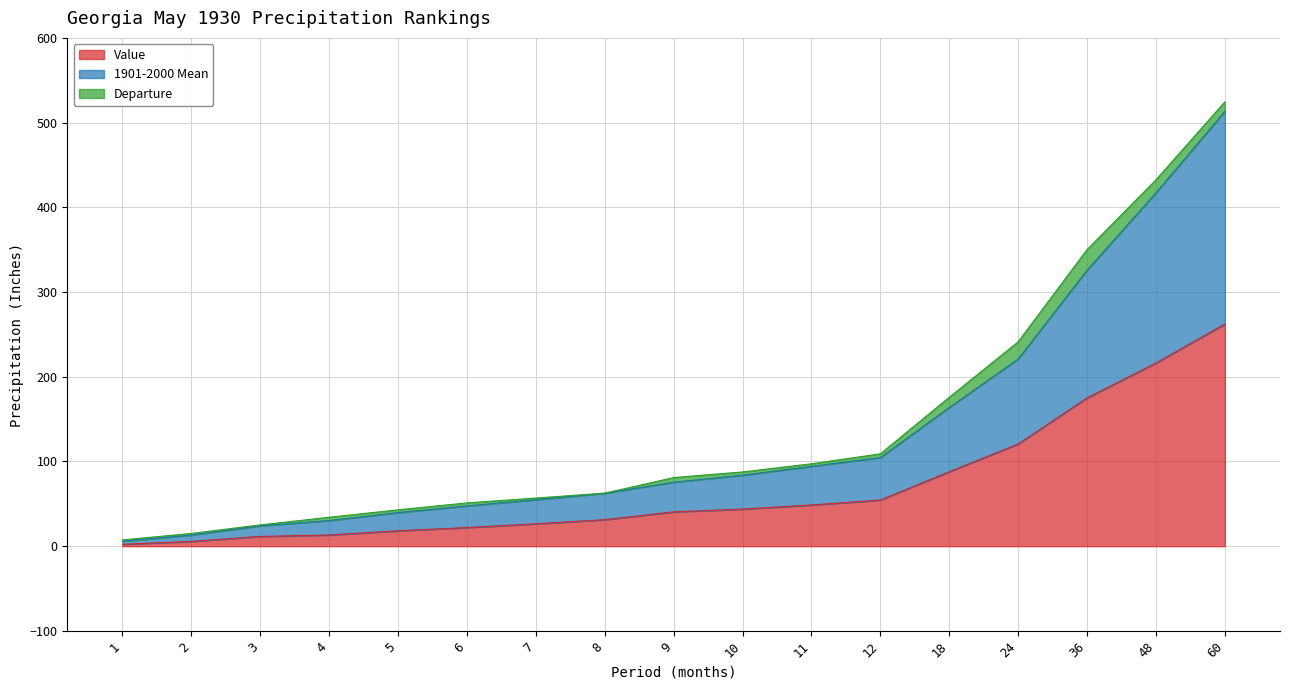

What is the total value across all series at 9?

81.0